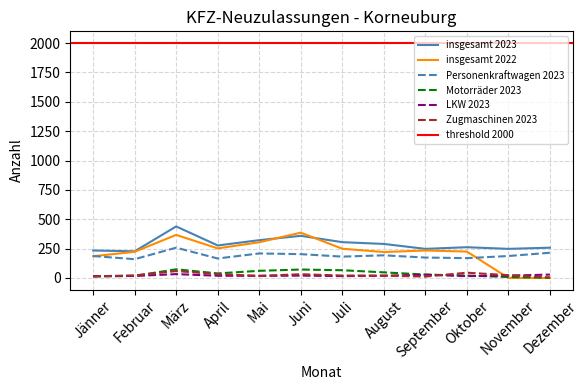

At how many categories does at least one series exceed 265?

6